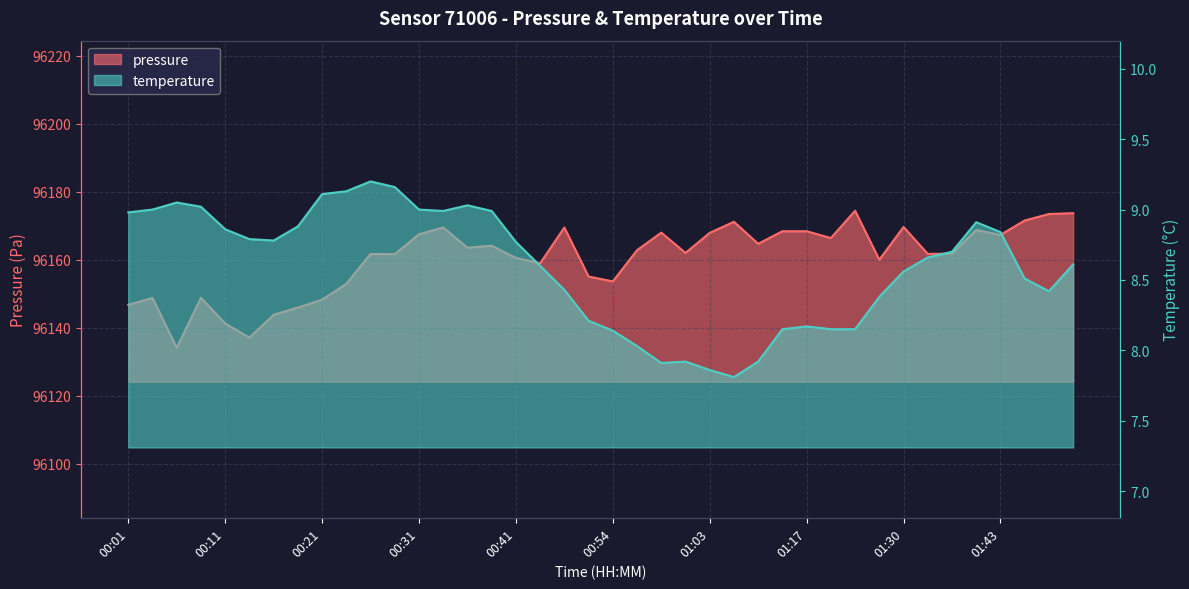

What is the label of the 32nd point from the left?

01:27